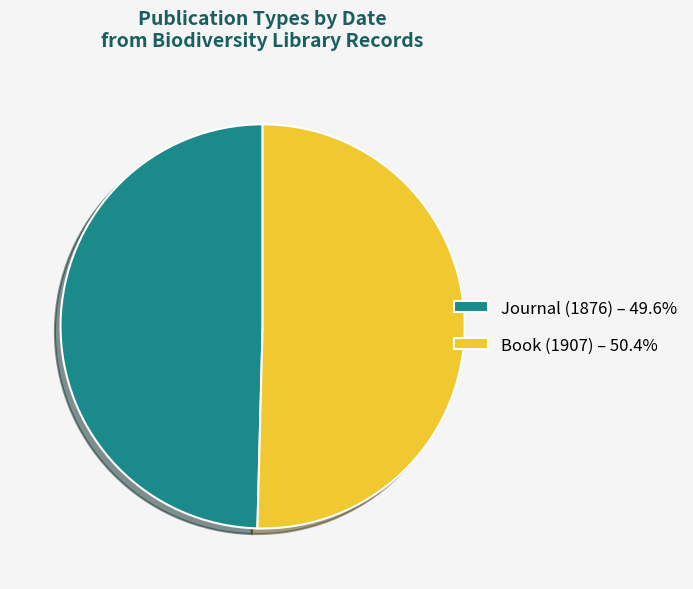

Count the number of slices in the pie.

2